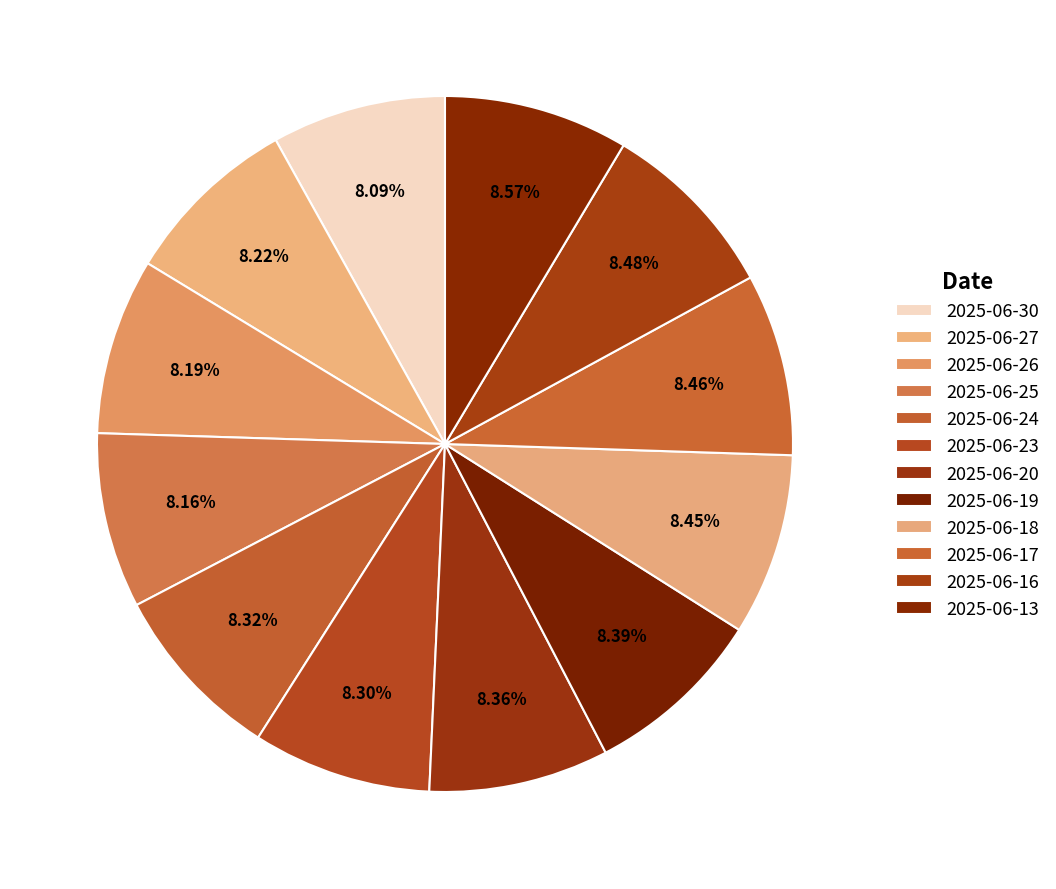

To the nearest percent, what is the average slice percentage?

8%